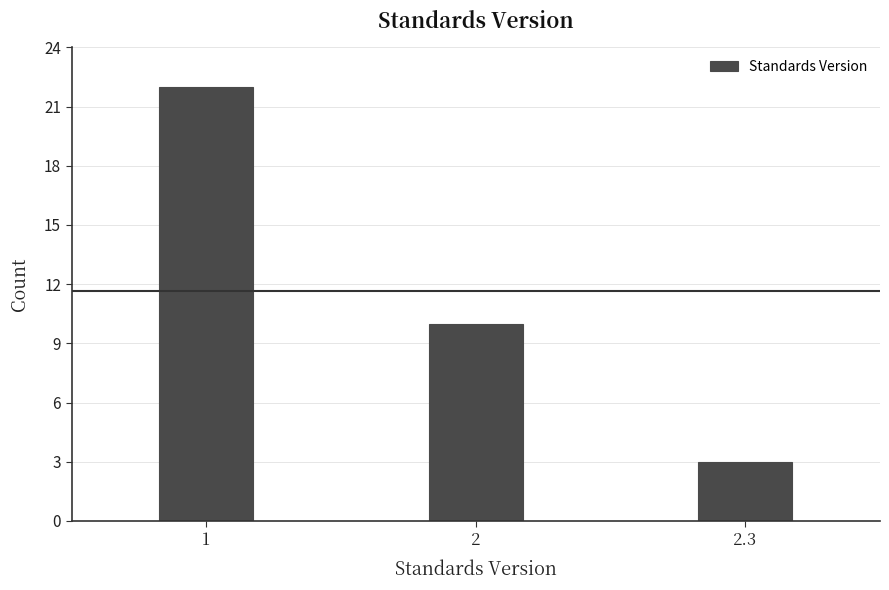

Reading left to right, list all the values displayed in this chart.

22	10	3